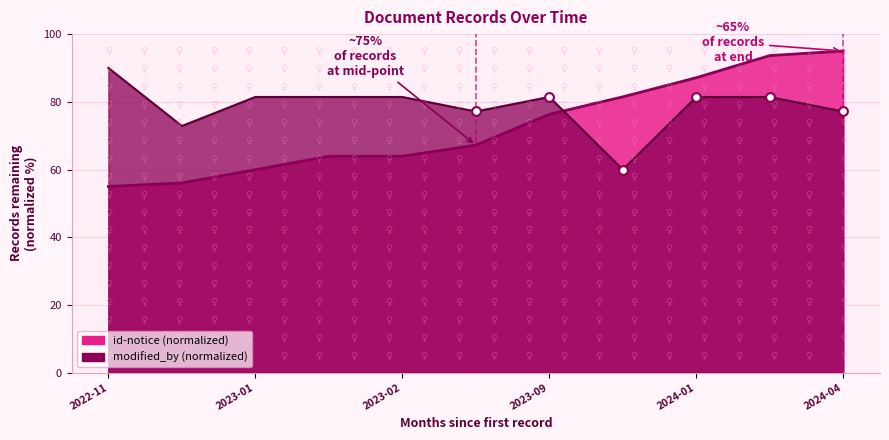

At how many categories does at least one series exceed 82?

4